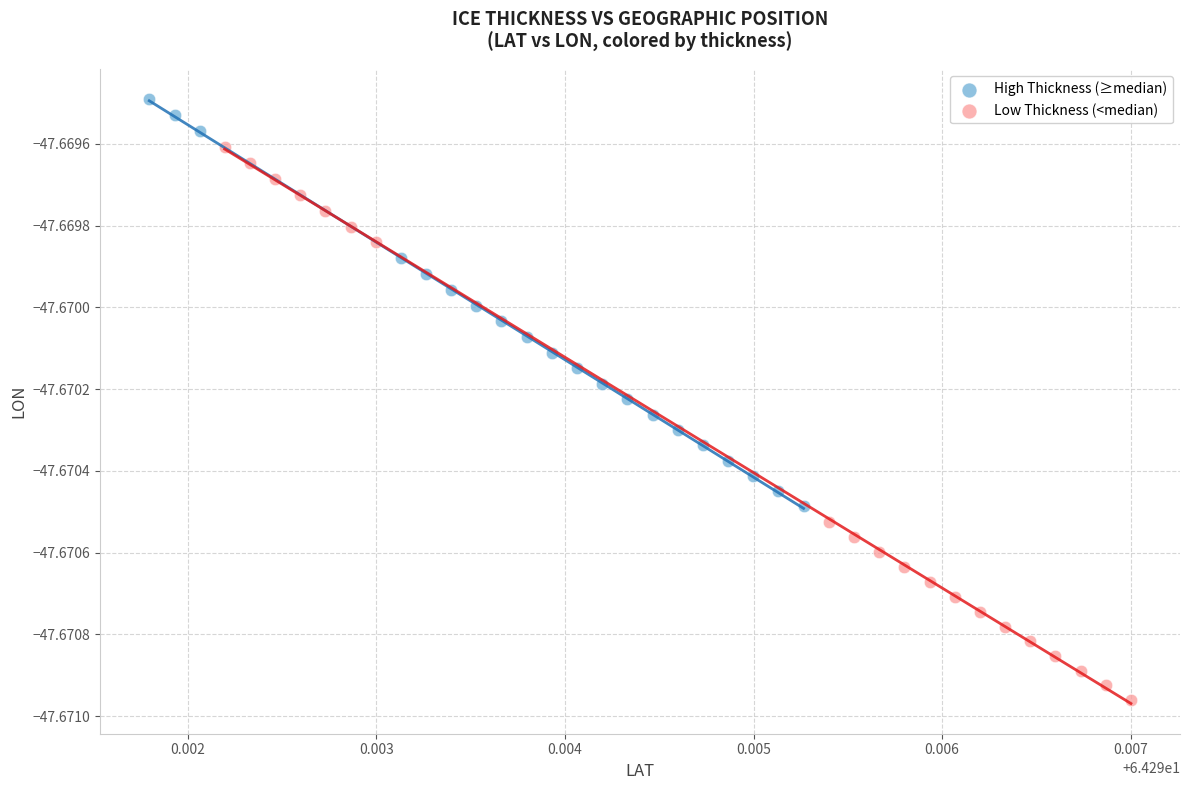

Which series contains the highest Y value?

High Thickness (≥median)